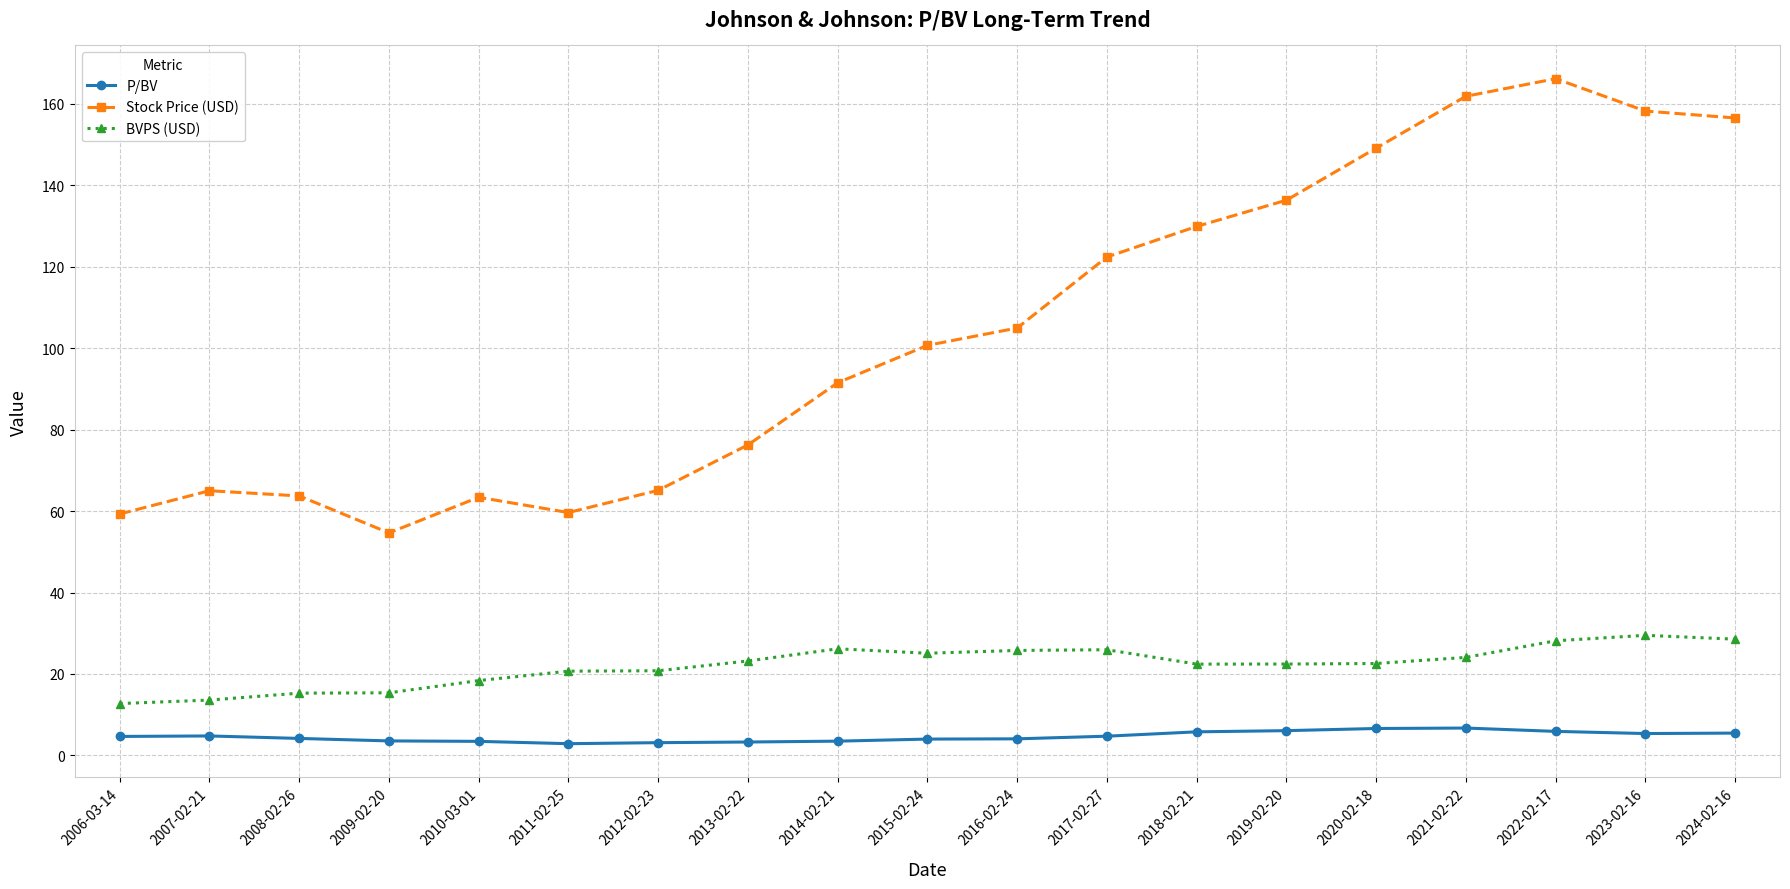

True or false: P/BV has more than 1 interior local peaks.

True